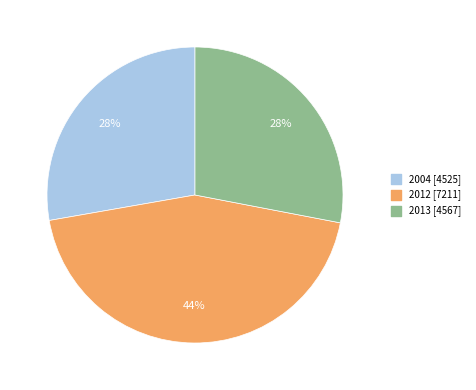

Does 2004 account for over 50% of the chart?

No